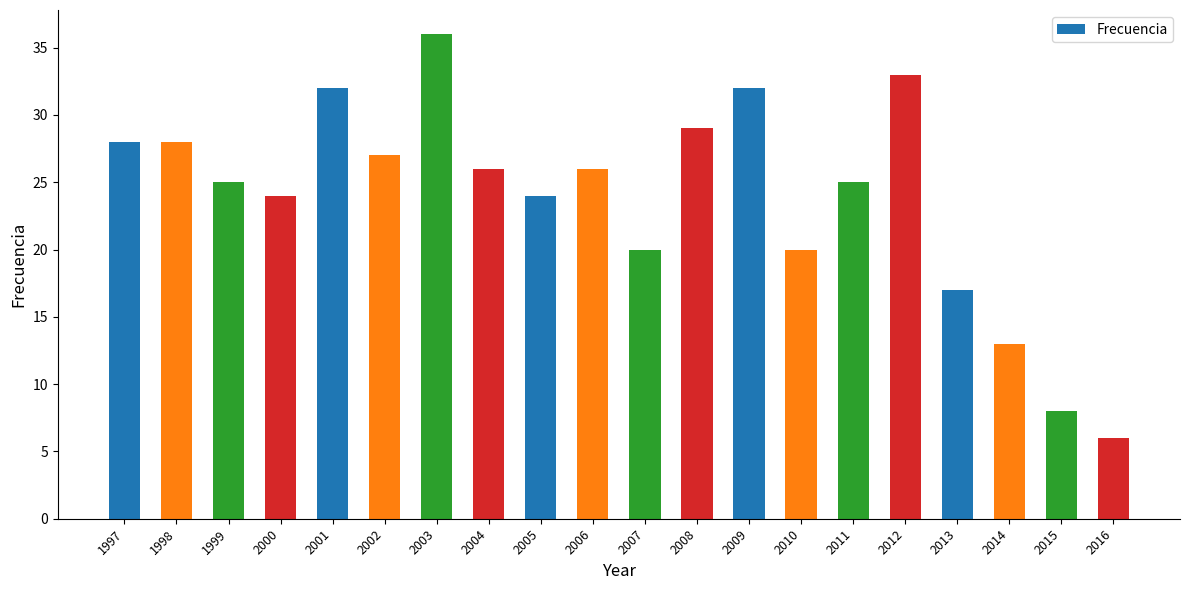

Reading left to right, what are all the values shown in this chart?

1997=28	1998=28	1999=25	2000=24	2001=32	2002=27	2003=36	2004=26	2005=24	2006=26	2007=20	2008=29	2009=32	2010=20	2011=25	2012=33	2013=17	2014=13	2015=8	2016=6